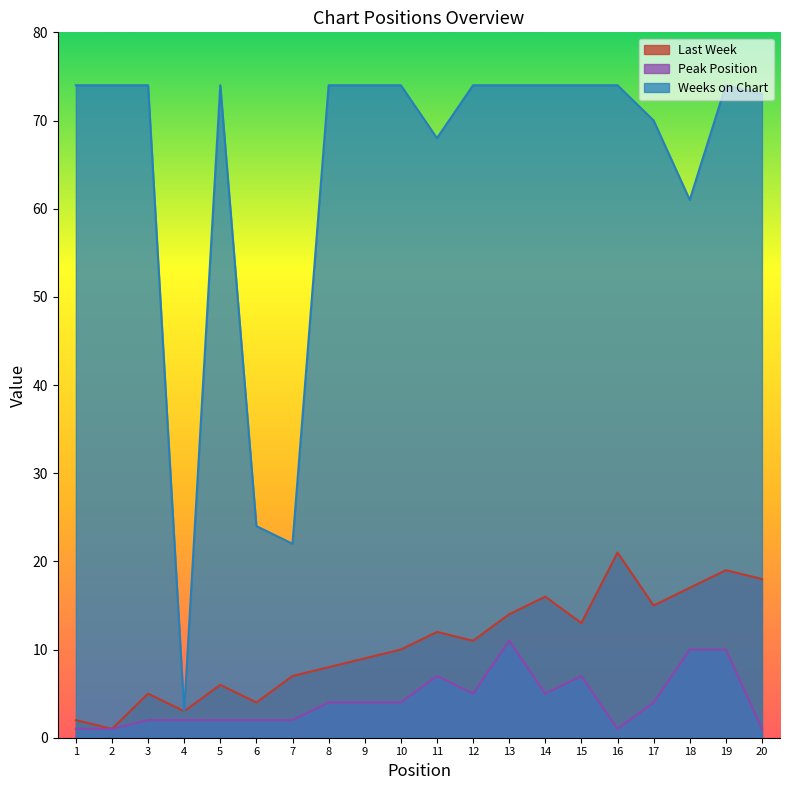

True or false: Last Week and Peak Position cross at least once.

False